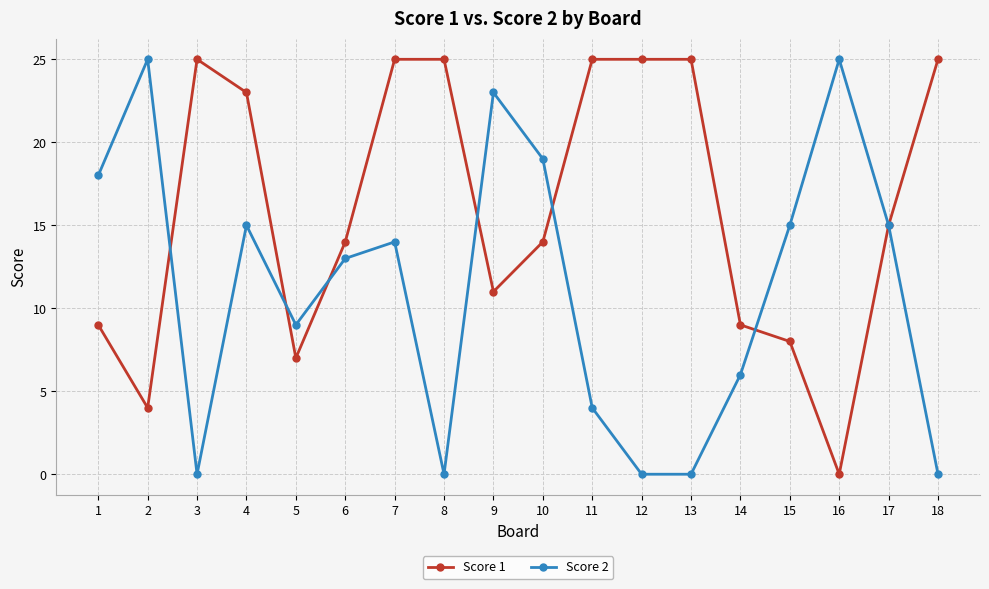

List the series in order of their overall mean, lowest first.

Score 2, Score 1